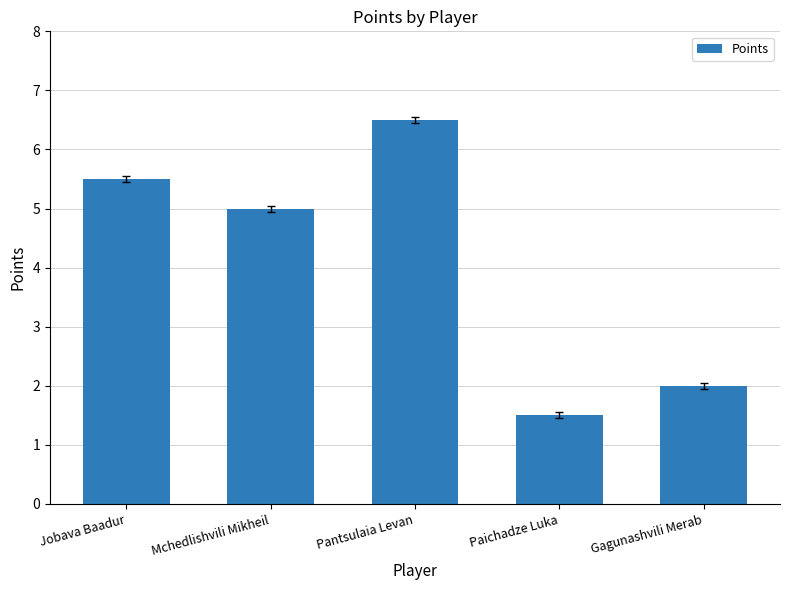

Does the chart contain stacked bars?

No